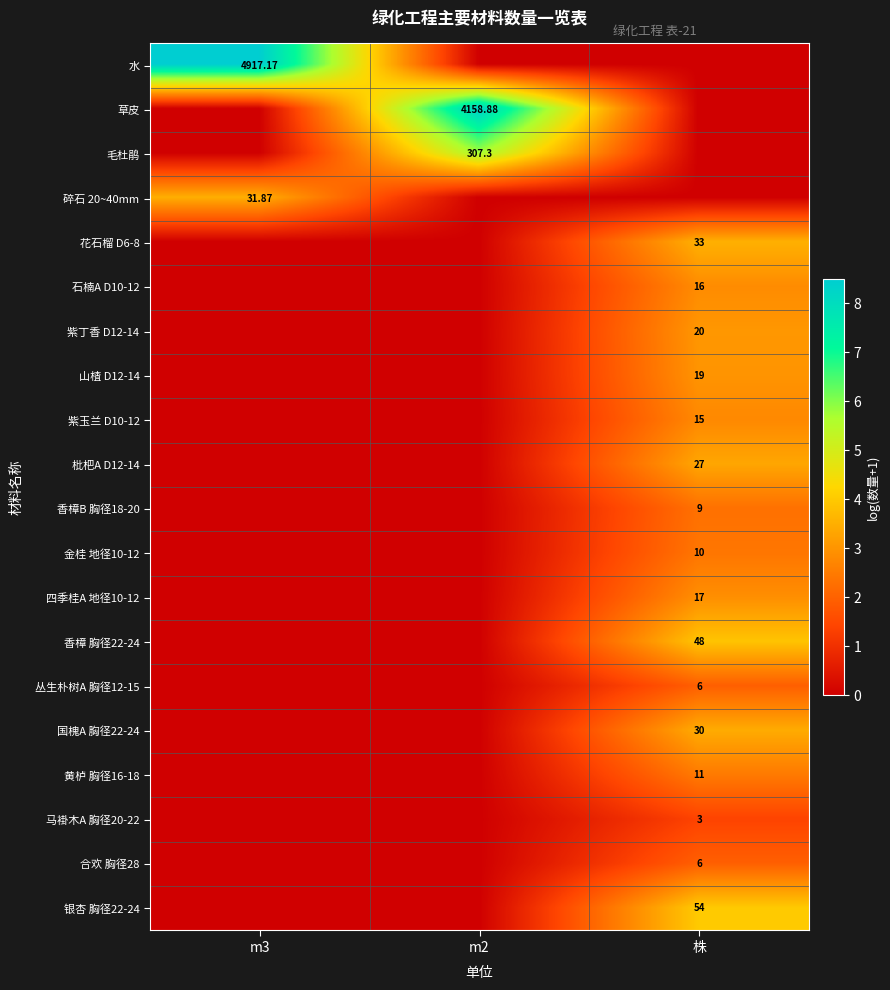

Is the value of 毛杜鹃 at m2 greater than the value of 水 at m3?

No